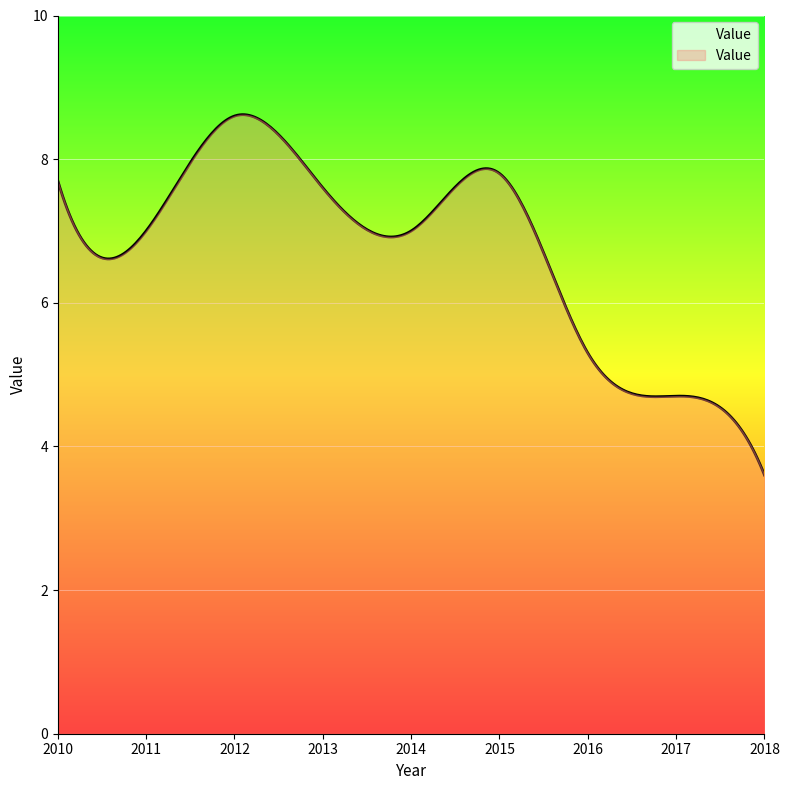

What is the greatest value displayed?

8.6